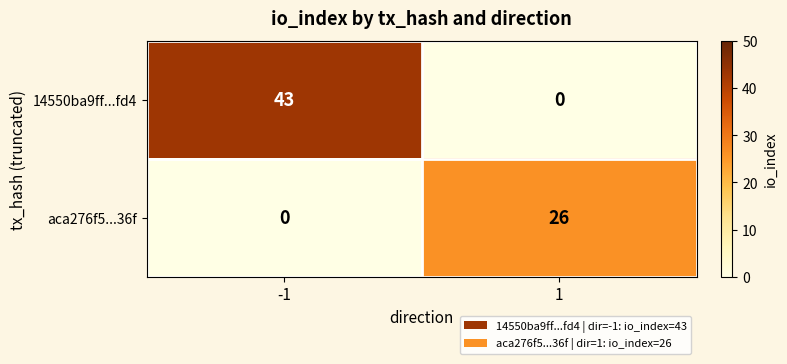

What is the total value across all series at -1?

43